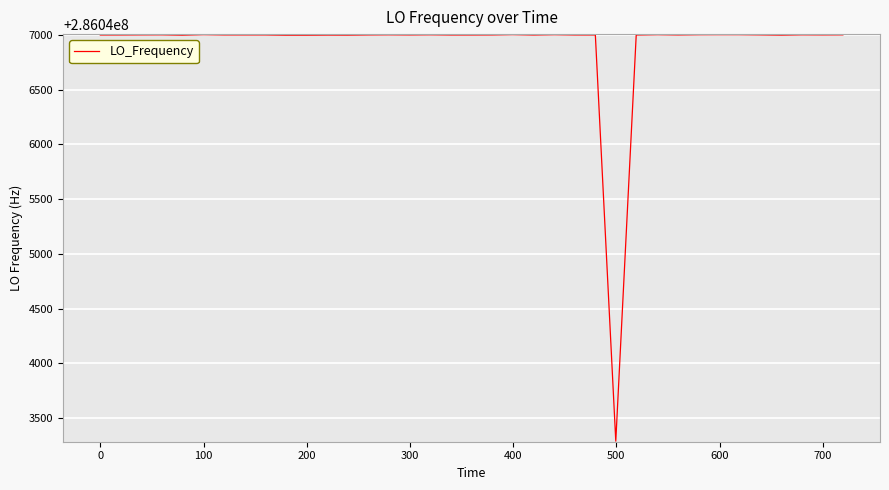

How many lines are shown in the chart?

1